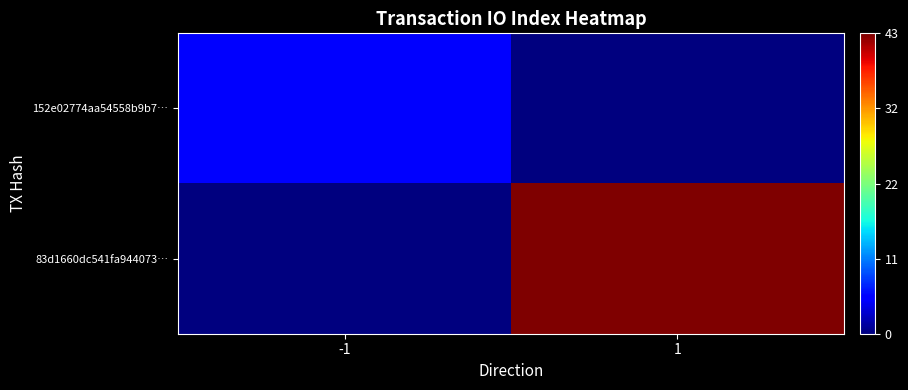

List the series in order of their peak value, highest first.

83d1660dc541fa944073…, 152e02774aa54558b9b7…